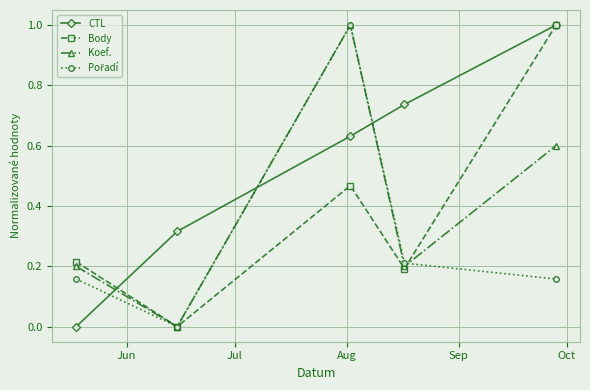

Which series has the largest total across all categories?

CTL